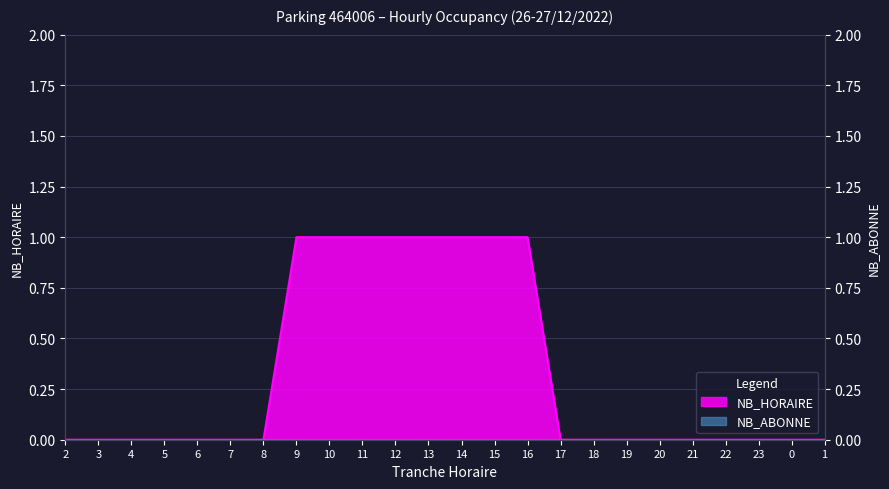

At which label is the value closest to 0?

2